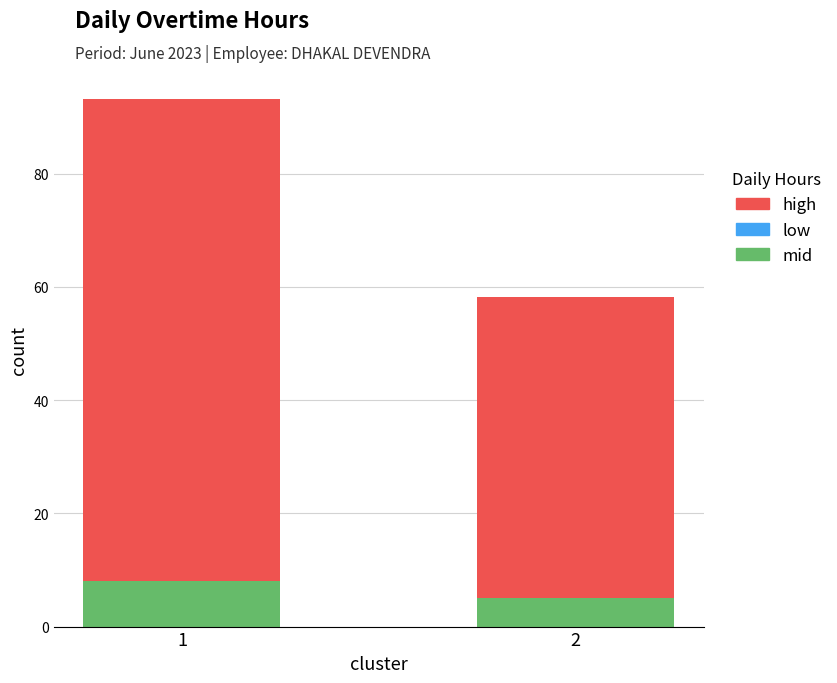

What is the total value across all series at 2?

58.3